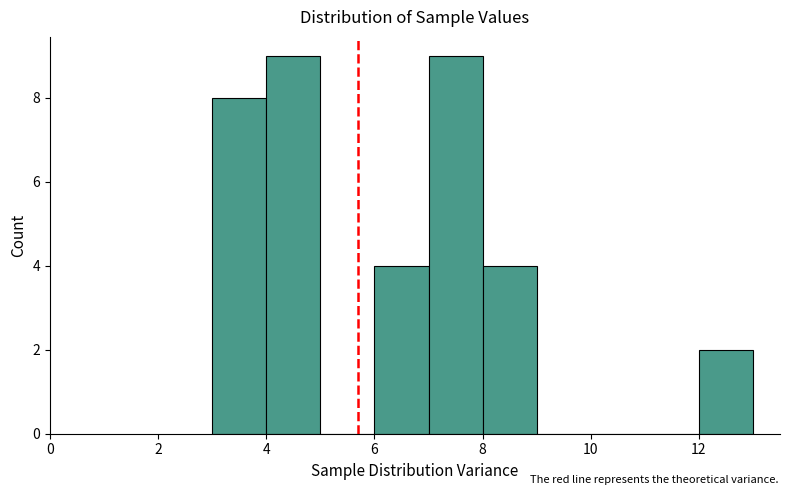

Reading left to right, transcribe this chart: for each bar, give the range it covers on the x-axis and its height. The values are not printed on the chart, so give them approximately, as read against the axis.

3 to 4: 8
4 to 5: 9
5 to 6: 0
6 to 7: 4
7 to 8: 9
8 to 9: 4
9 to 10: 0
10 to 11: 0
11 to 12: 0
12 to 13: 2